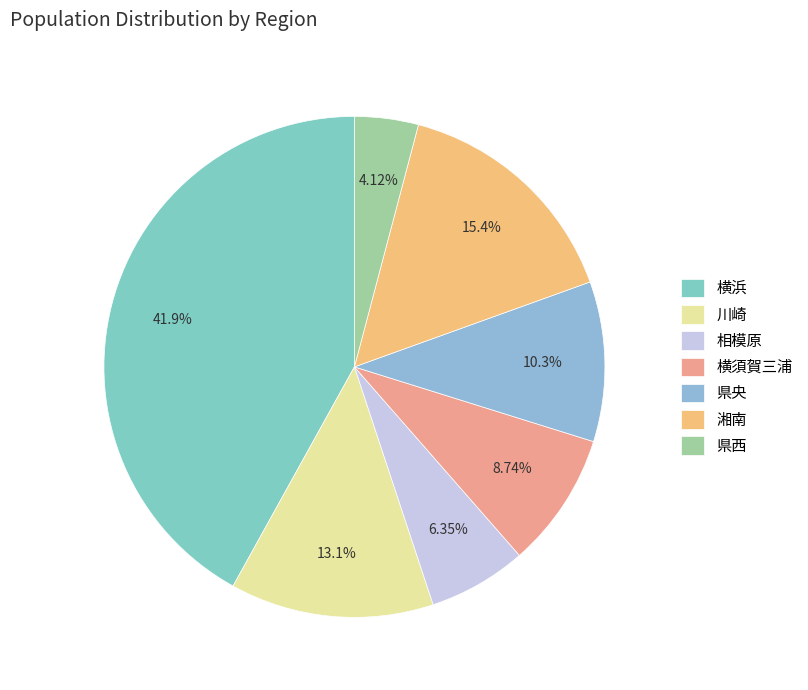

Does any single category account for the majority?

No